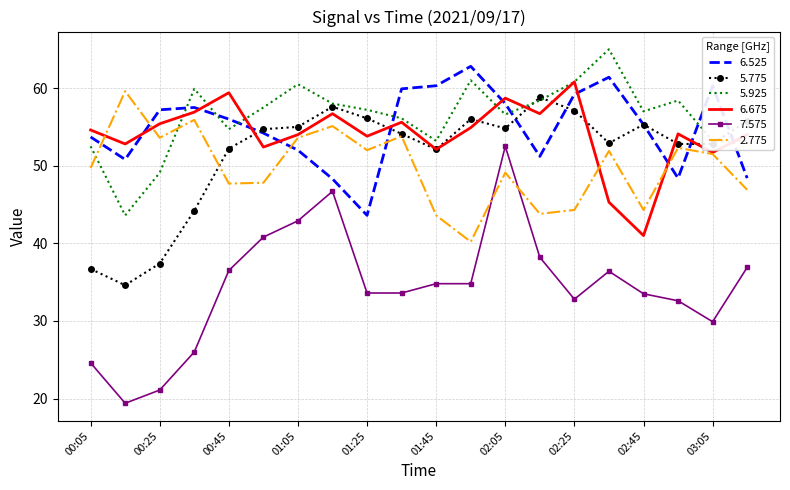

Which series has the largest range (max minus min)?

7.575